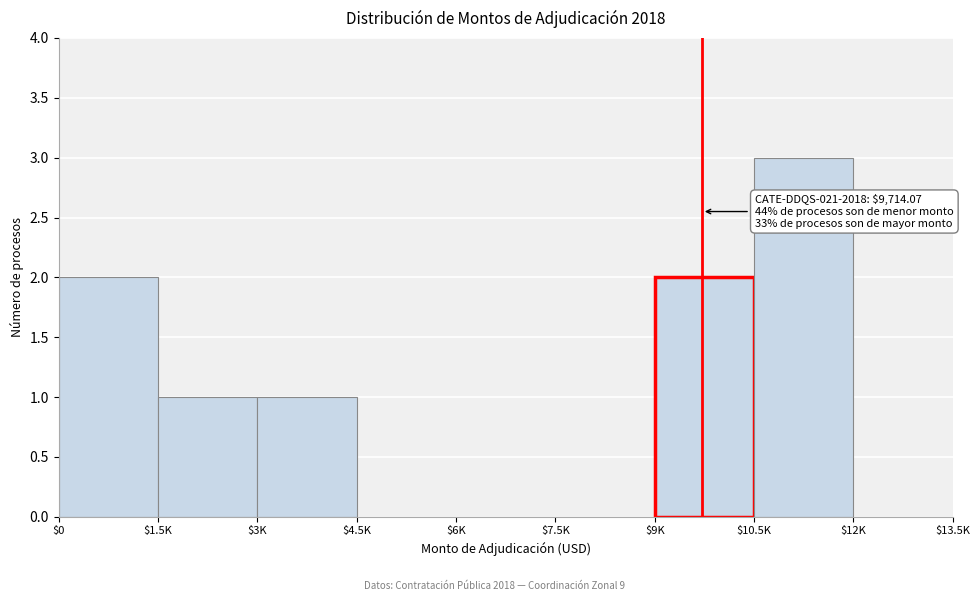

True or false: the data shows 0 at $4.5K.

True